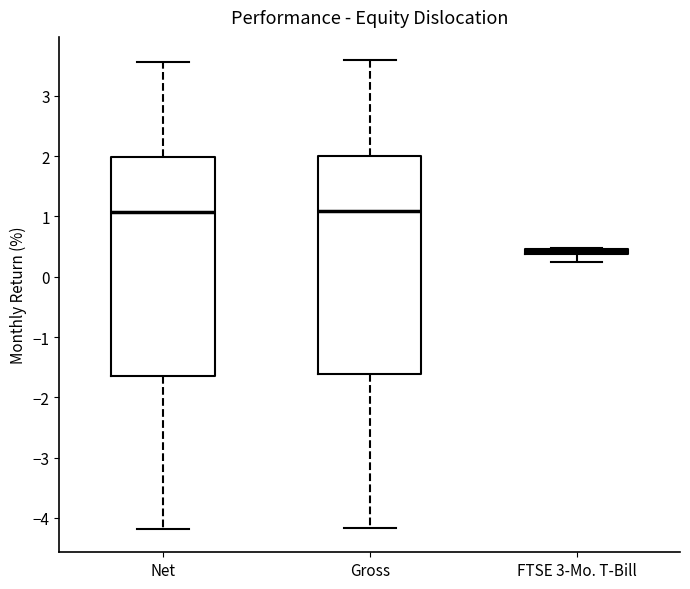

Where does the median line of the box for Net sit on the y-axis? The values are not printed on the chart, so give them approximately, as read against the axis.

1.1